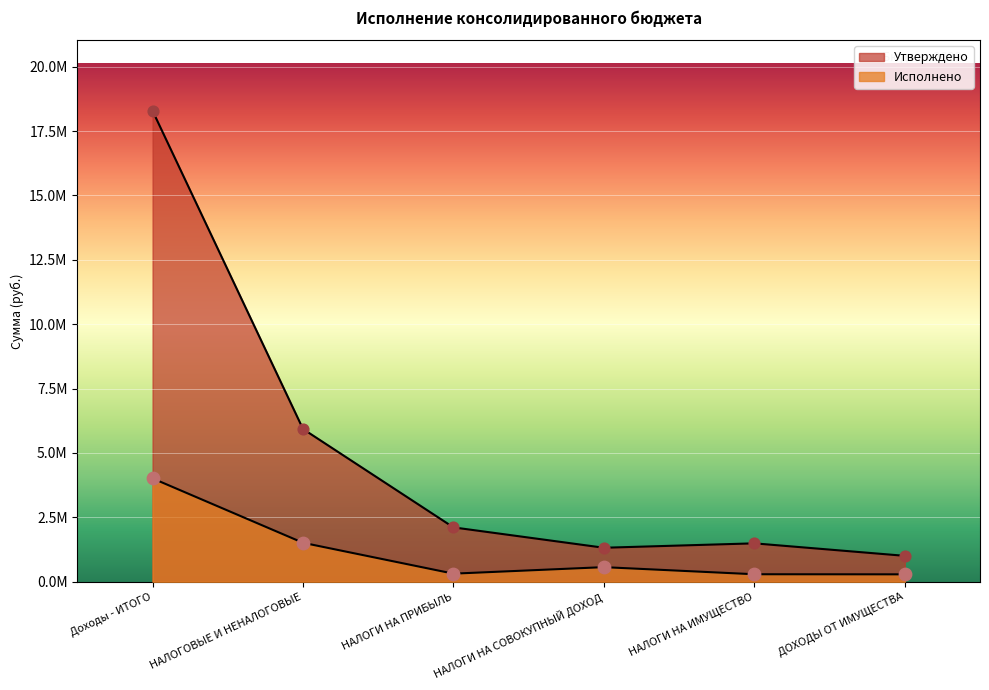

Which series contains the highest Y value?

Утверждено